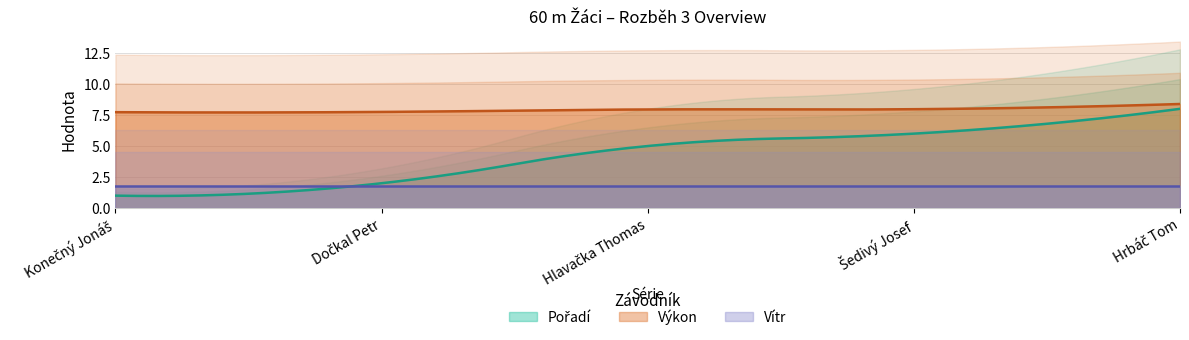

True or false: Výkon has a value of 12.3 at Šedivý Josef.

False